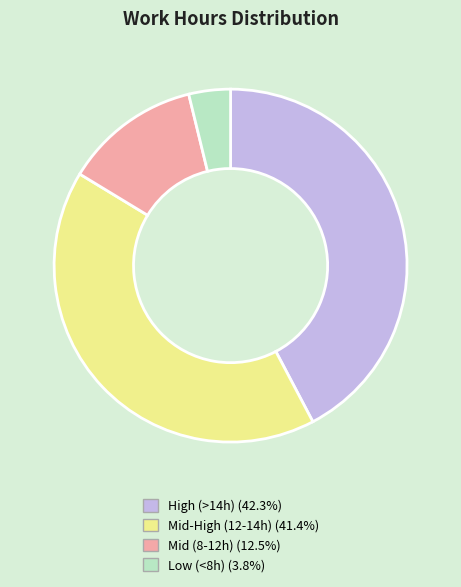

How many segments does this pie chart have?

4